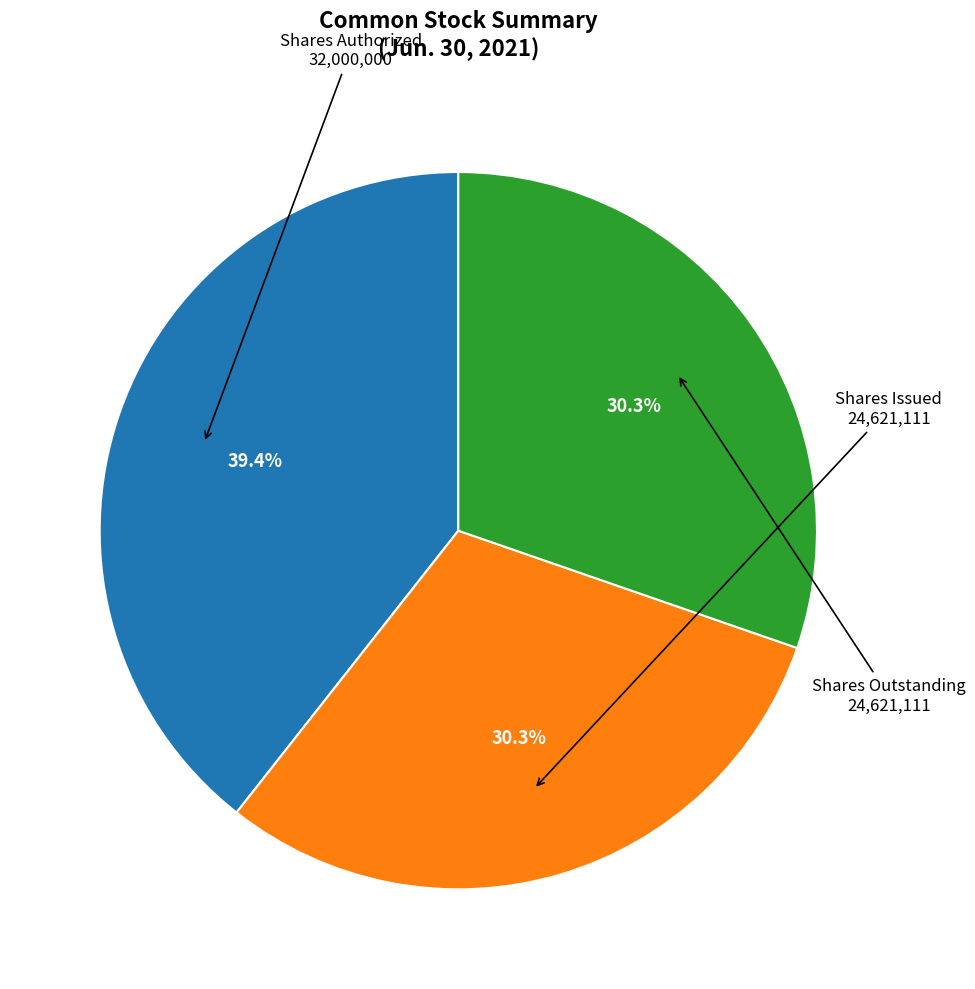

Does any single category account for the majority?

No